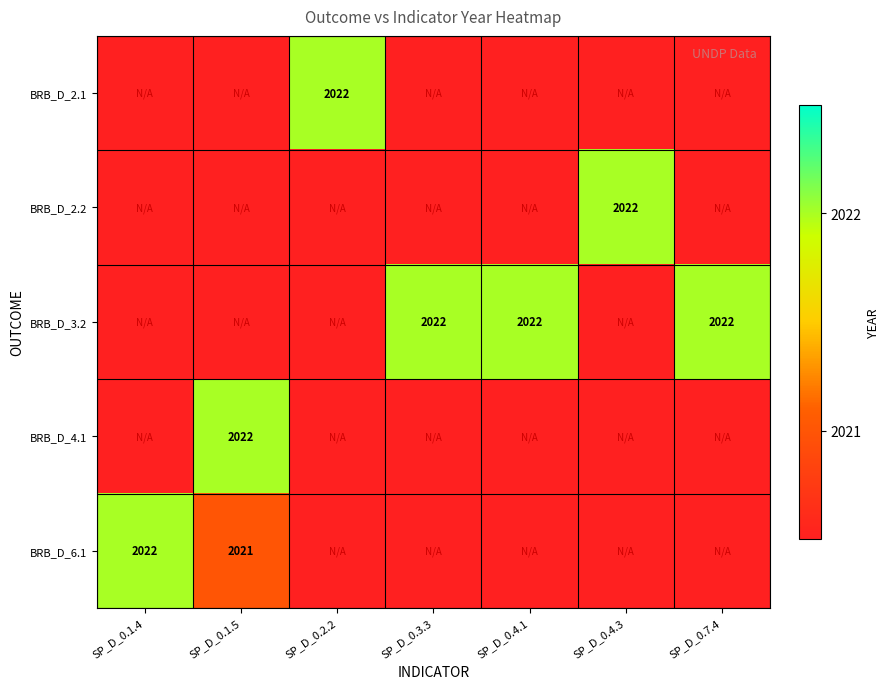

The value of BRB_D_6.1 at SP_D_0.1.4 is 670.9. True or false?

False